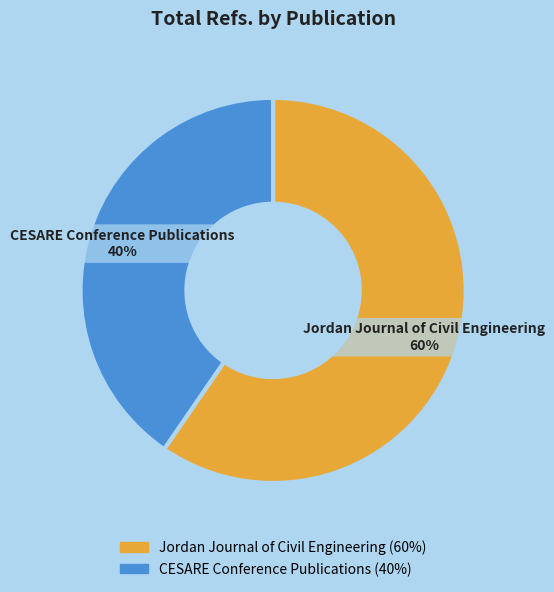

The CESARE Conference Publications slice represents 40% of the pie. True or false?

True